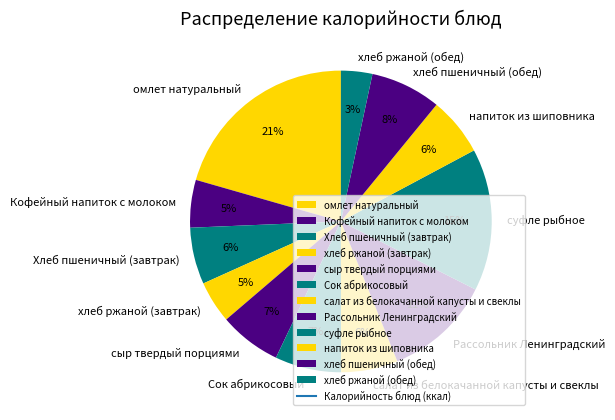

Is there any slice that represents more than half of the pie?

No